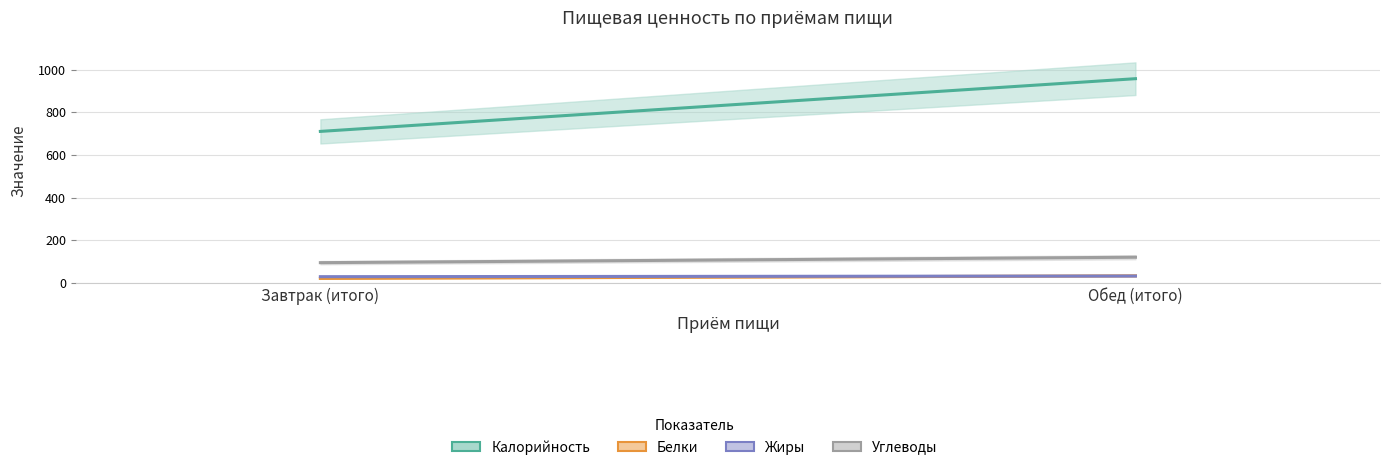

Which category has the lowest value across all series?

Завтрак (итого)